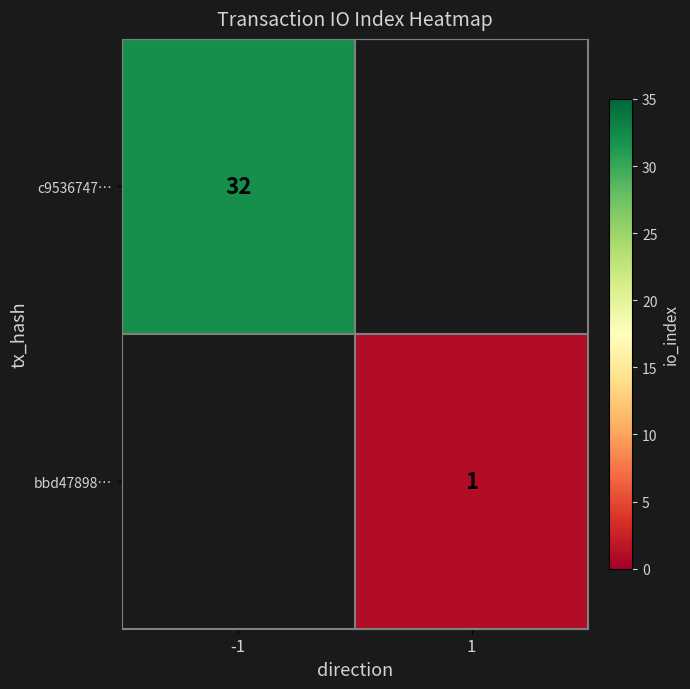

The value of bbd47898… at 1 is 1. True or false?

True